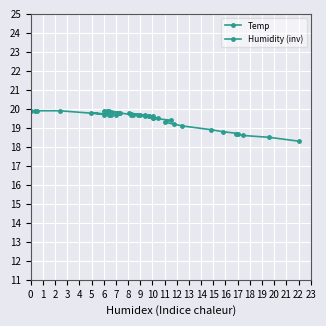

In Temp, how many points are higher than both neighbors (excluding endpoints)?

6